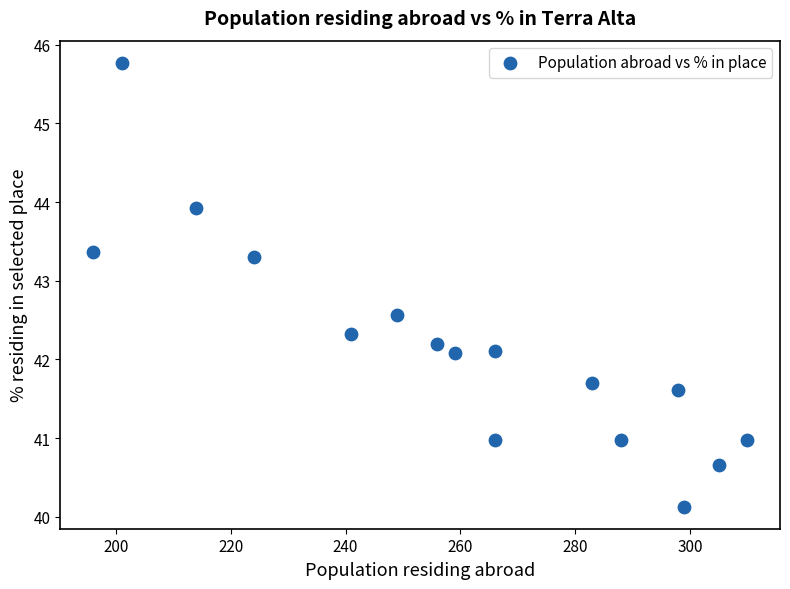

What is the range of Y values (max minus min)?

5.6